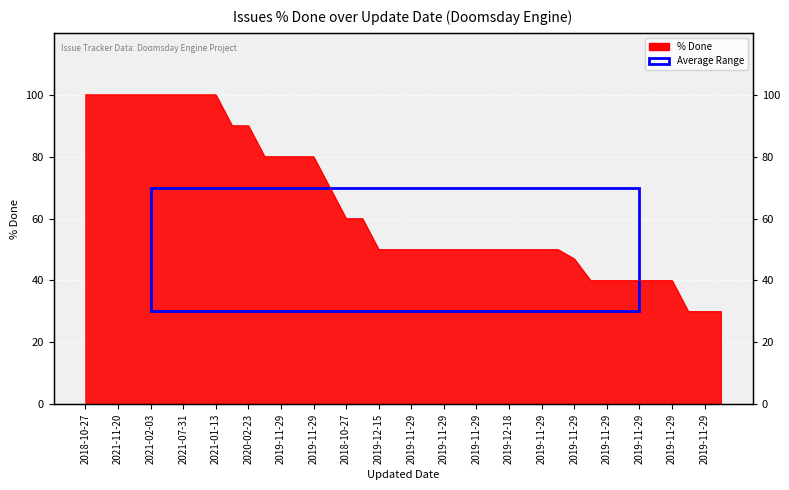

How many data points are above 50?

18